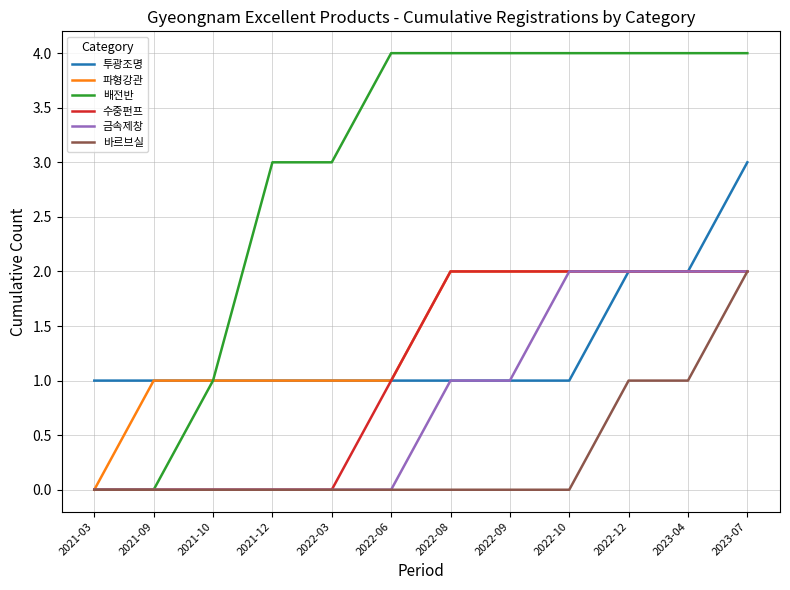

At which label does 바르브실 reach its peak?

2023-07